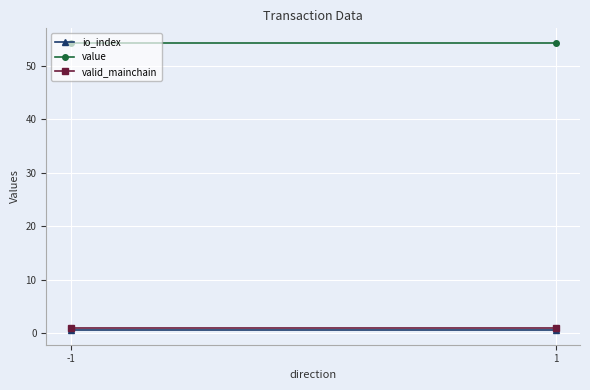

How many data points does each series have?

2